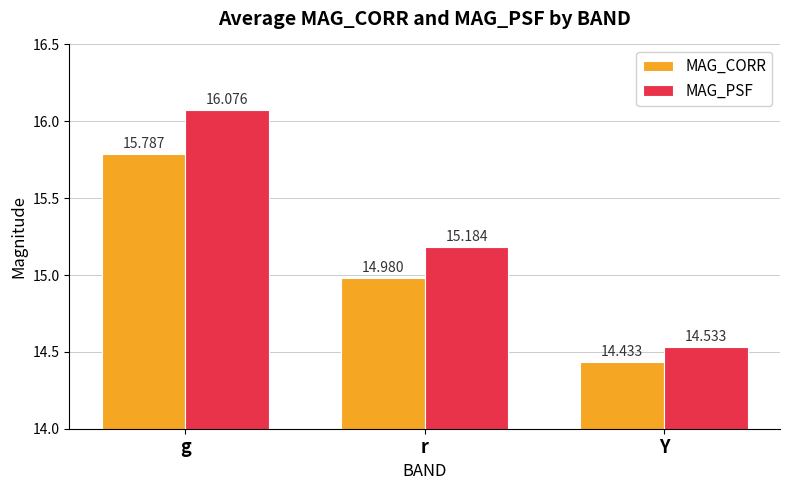

What is the spread (max minus min) of values at r?

0.2